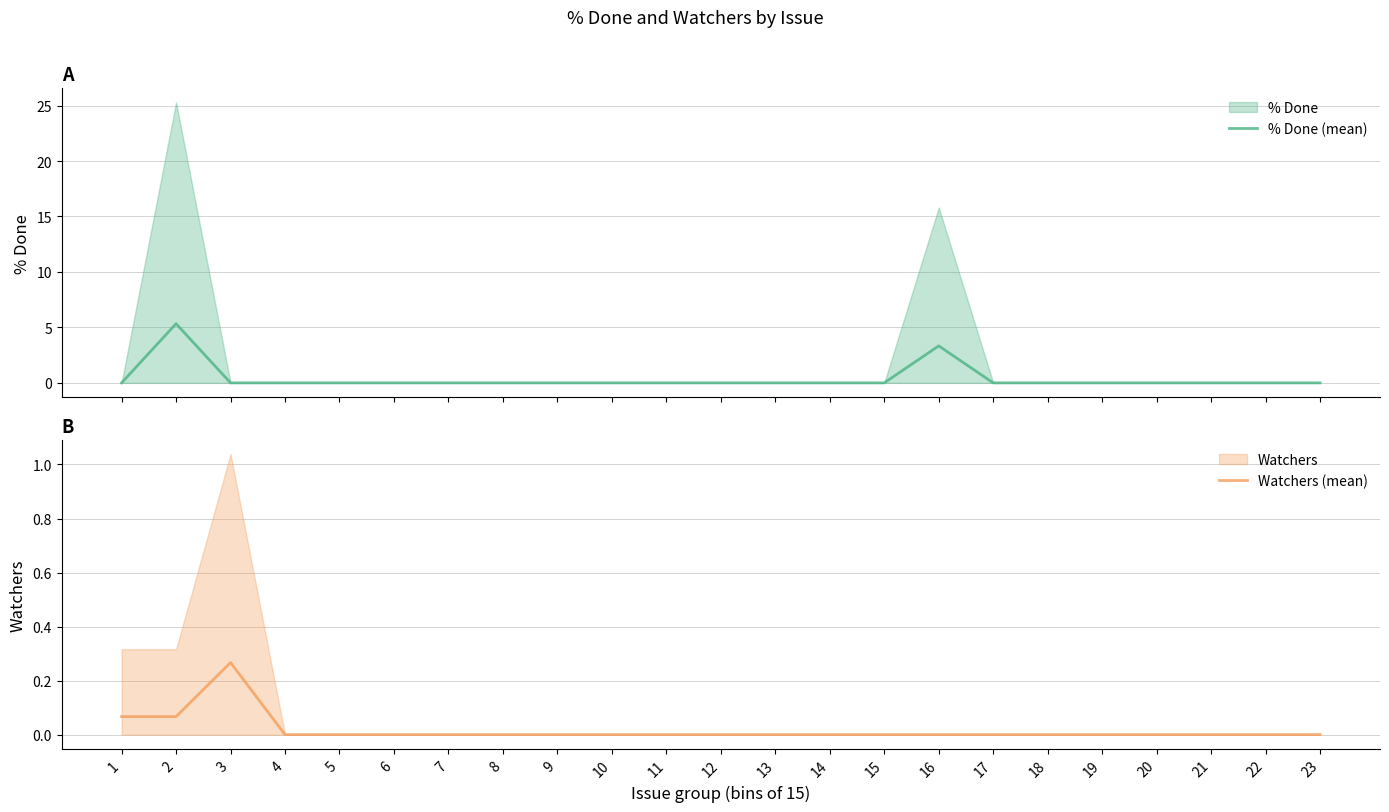

True or false: Watchers (mean) has more than 1 interior local peaks.

False